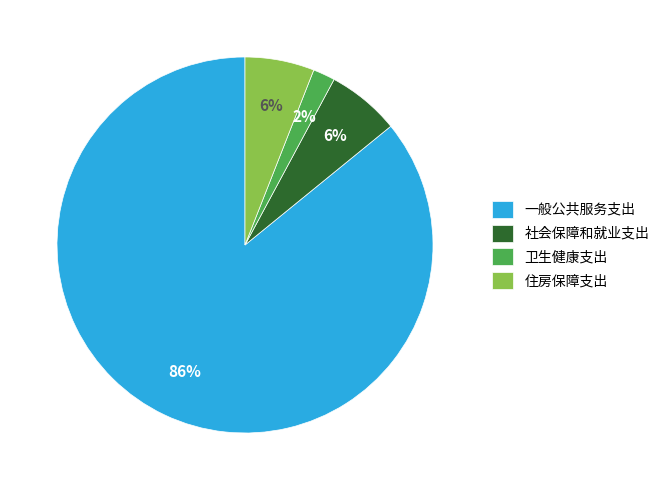

Count the number of slices in the pie.

4